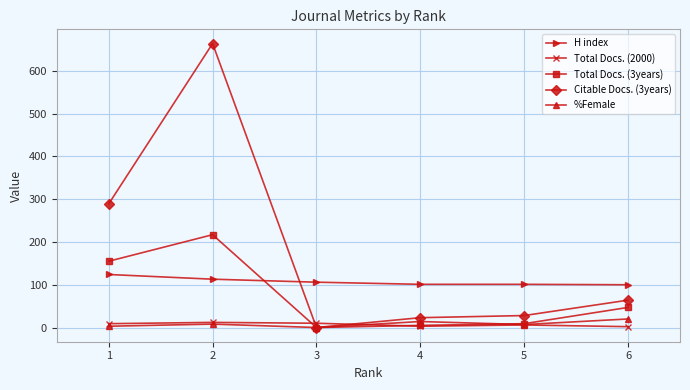

At which category is the sum across all series the highest?

2